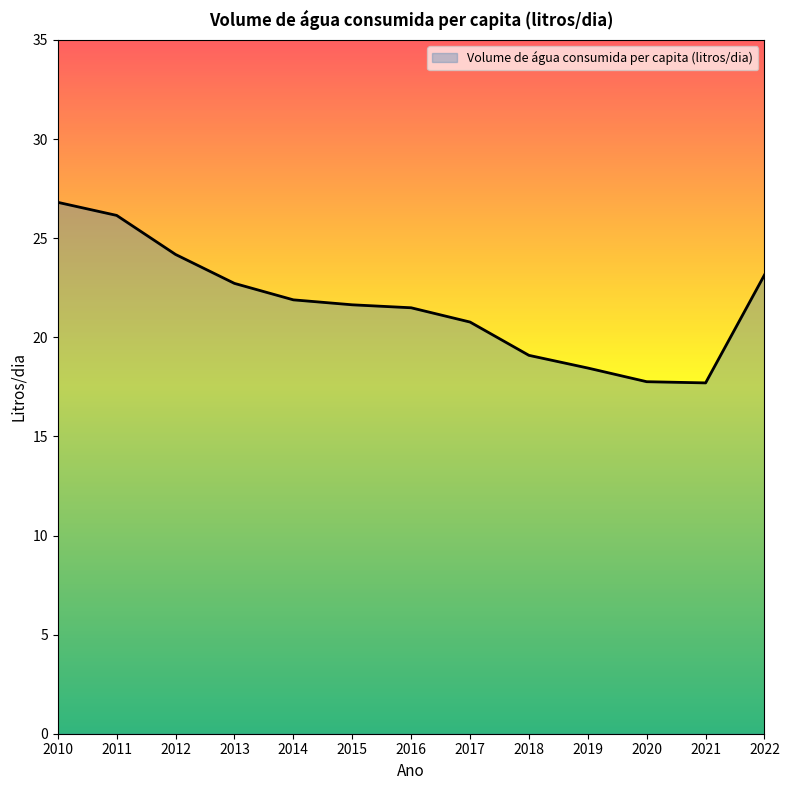

What is the change in value from 2010 to 2016?

-5.3